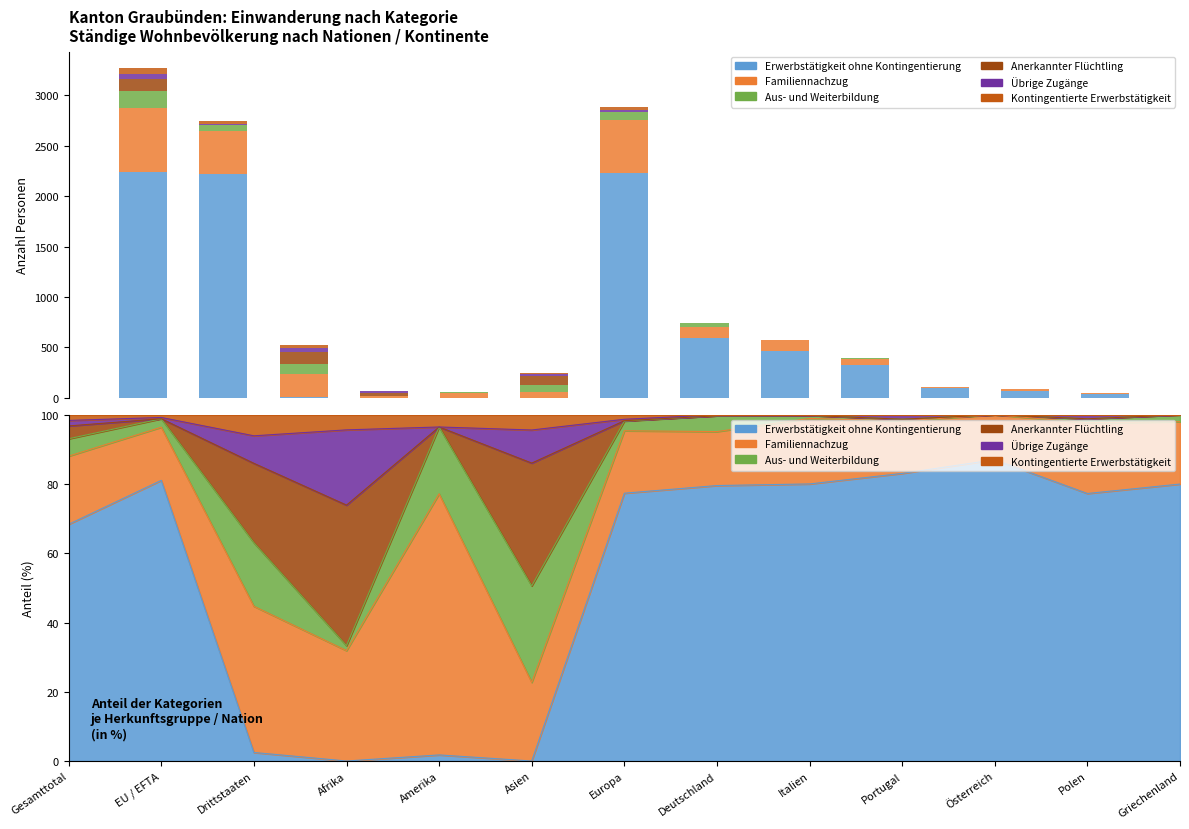

Which series changed the most between Gesamttotal and Europa?

Familiennachzug